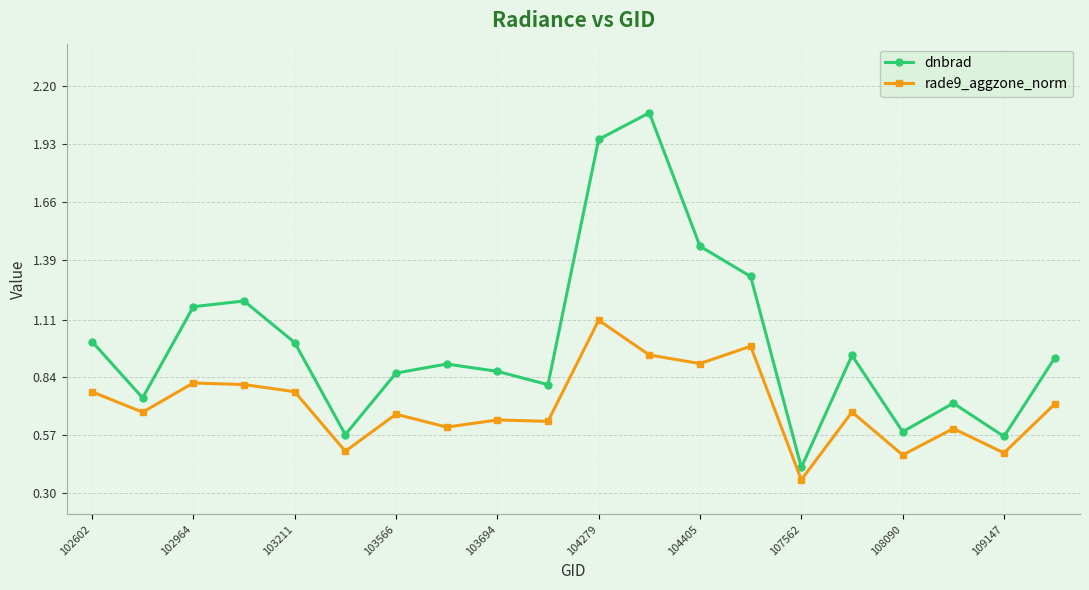

What is the value of the rade9_aggzone_norm point at the 11th from the left?

1.1